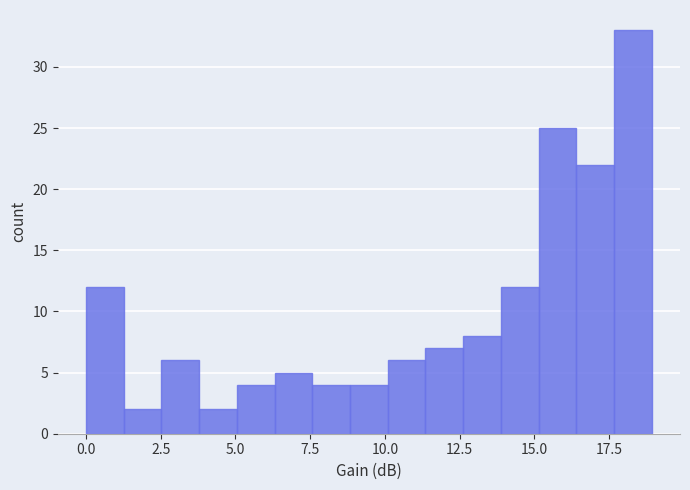

Around what value on the x-axis is the tallest bar? Give the approximate position of its centre, as read against the axis.

18.5